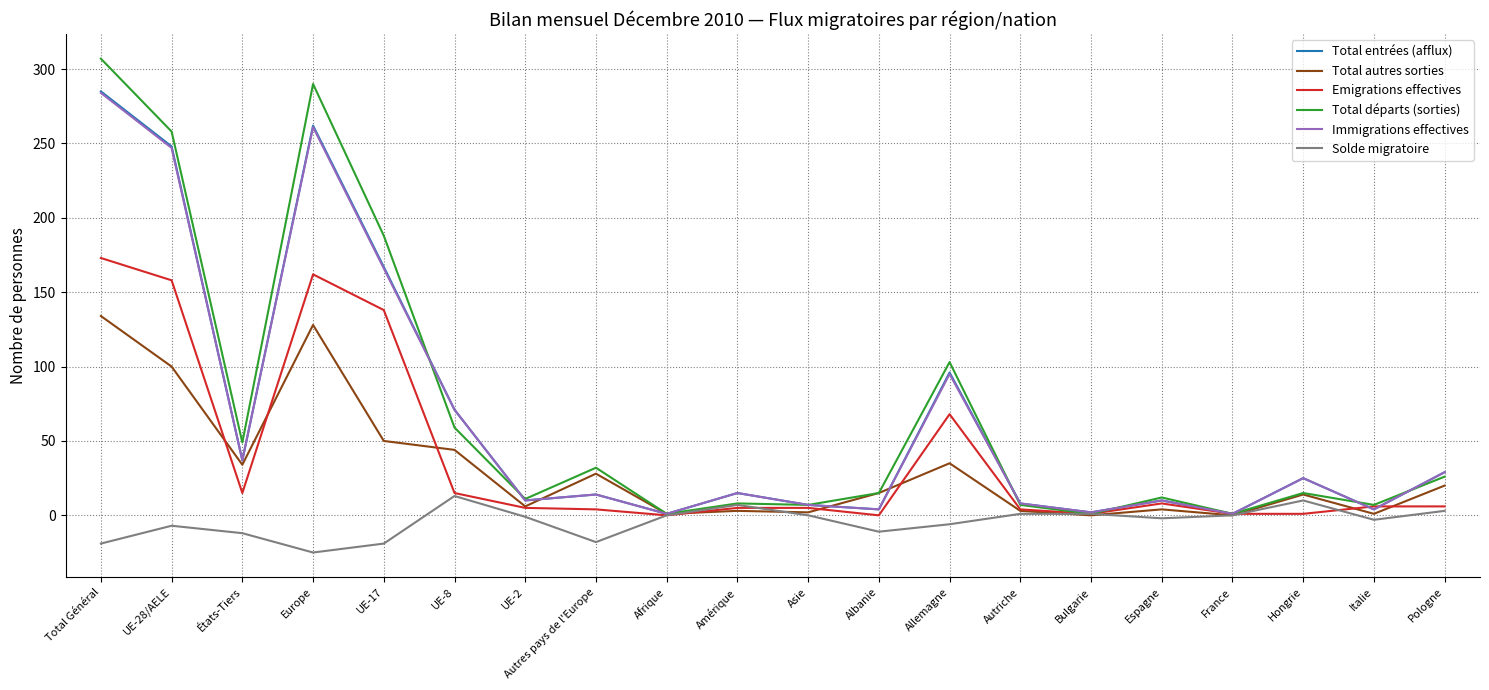

Between Albanie and Allemagne, which series saw the biggest shift?

Total entrées (afflux)